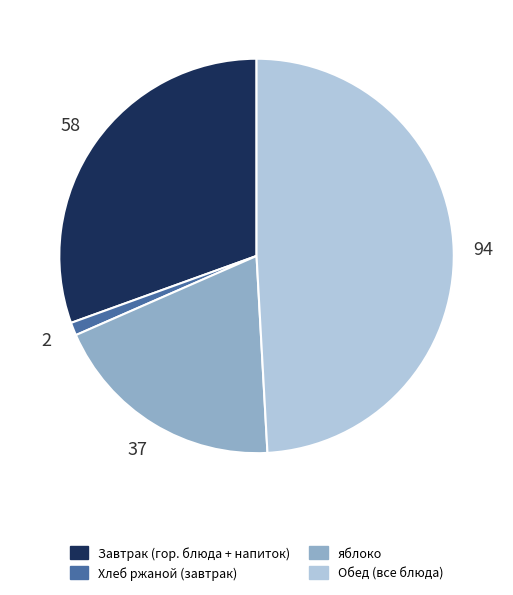

Is there a majority slice in this chart?

No